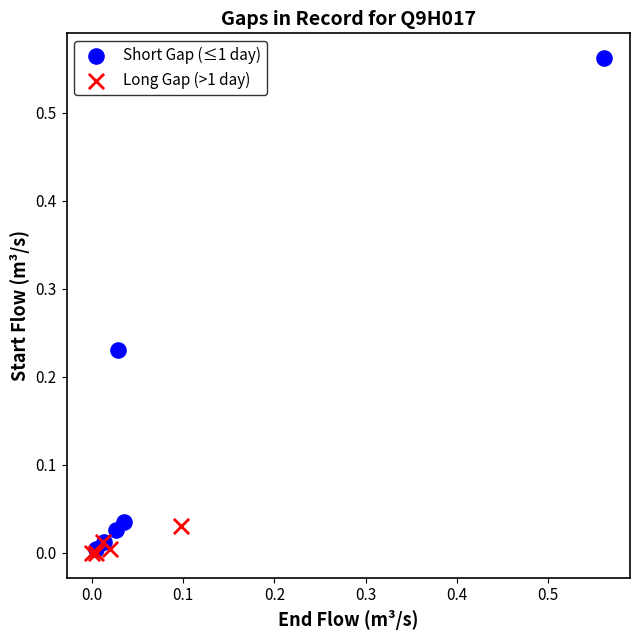

What are all the series names shown in the legend?

Short Gap (≤1 day), Long Gap (>1 day)